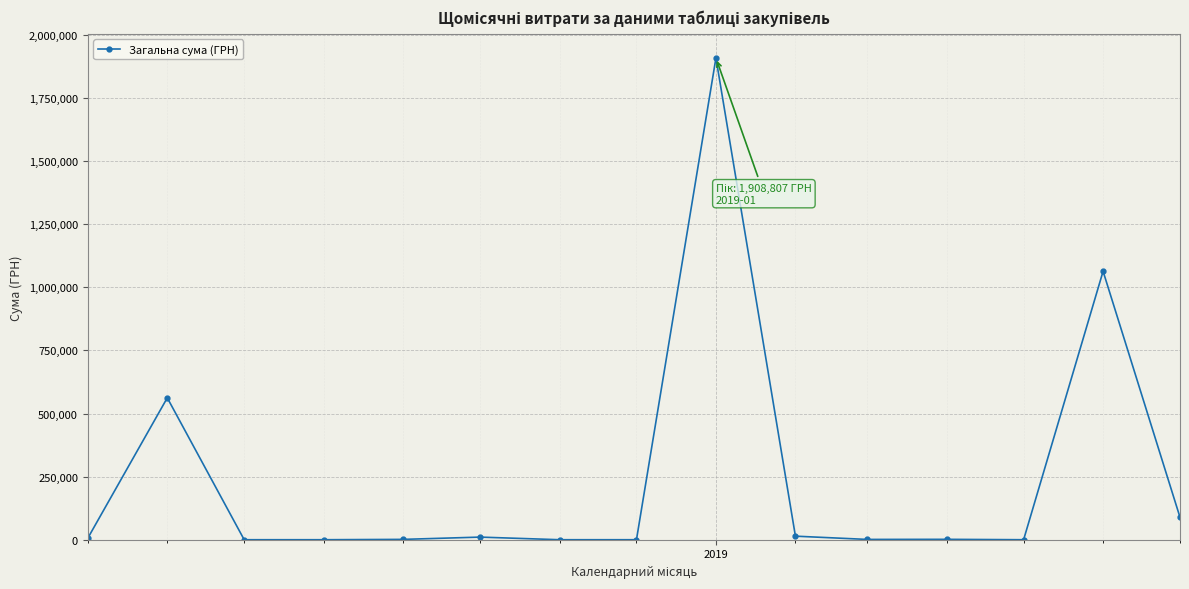

True or false: there are more than 2 points higher than both neighbors.

True